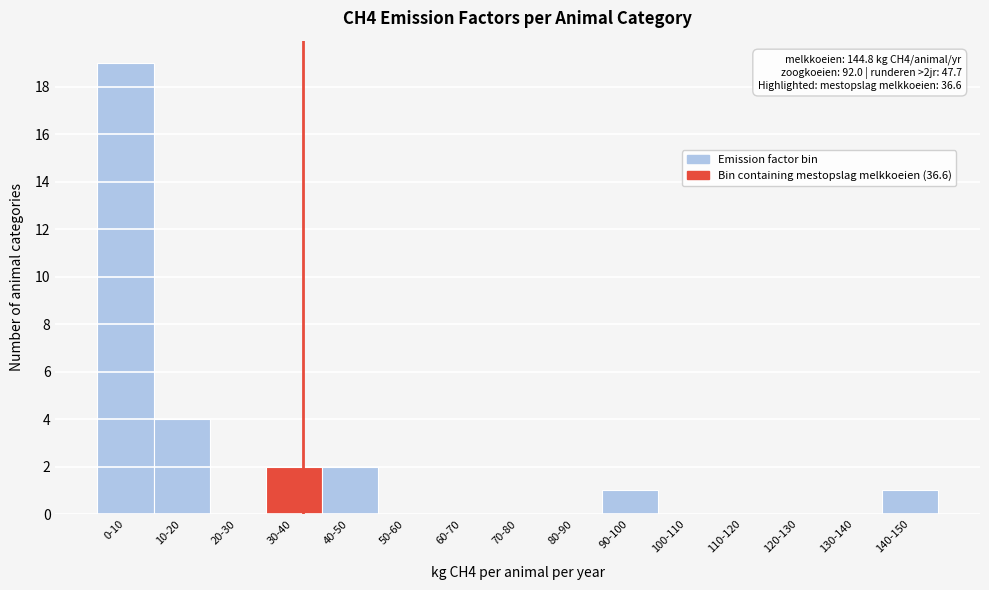

Reading right to left, transcribe all the data shown in this chart.

140-150=1	130-140=0	120-130=0	110-120=0	100-110=0	90-100=1	80-90=0	70-80=0	60-70=0	50-60=0	40-50=2	30-40=2	20-30=0	10-20=4	0-10=19